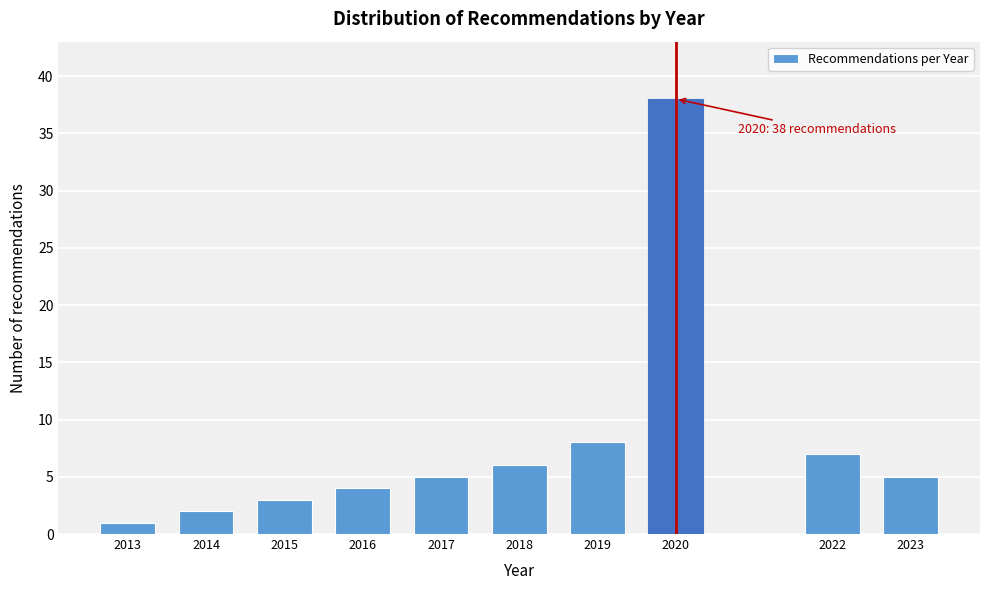

Reading left to right, what are all the values shown in this chart?

2013=1	2014=2	2015=3	2016=4	2017=5	2018=6	2019=8	2020=38	2022=7	2023=5